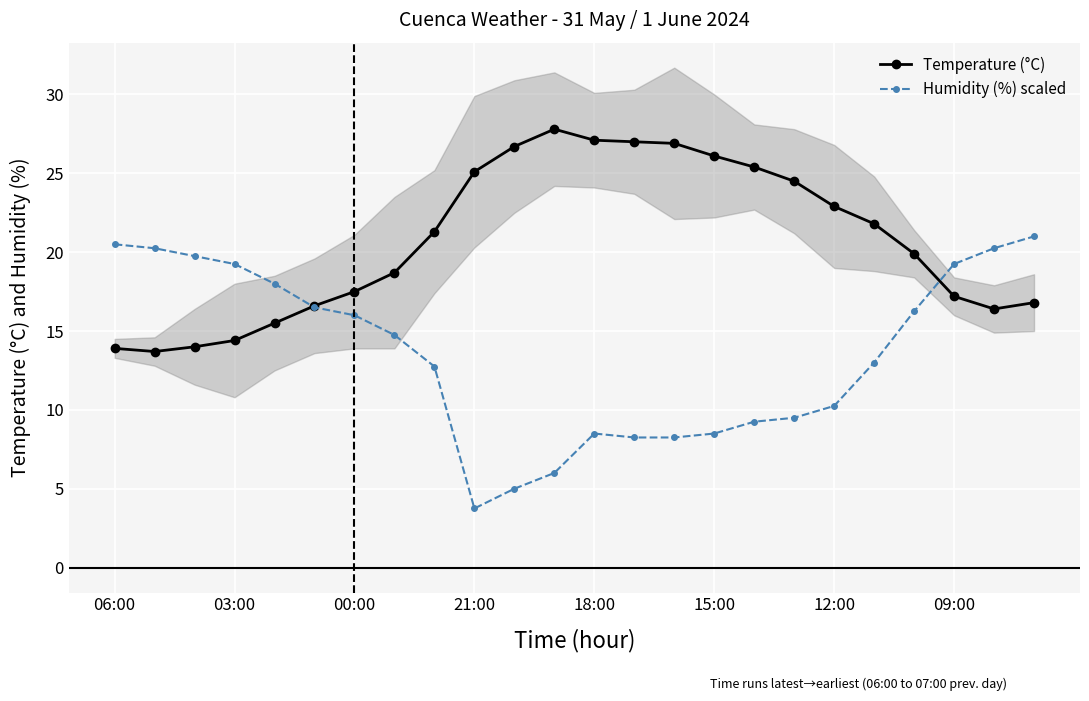

What is the maximum value for Humidity (%) scaled?

21.0